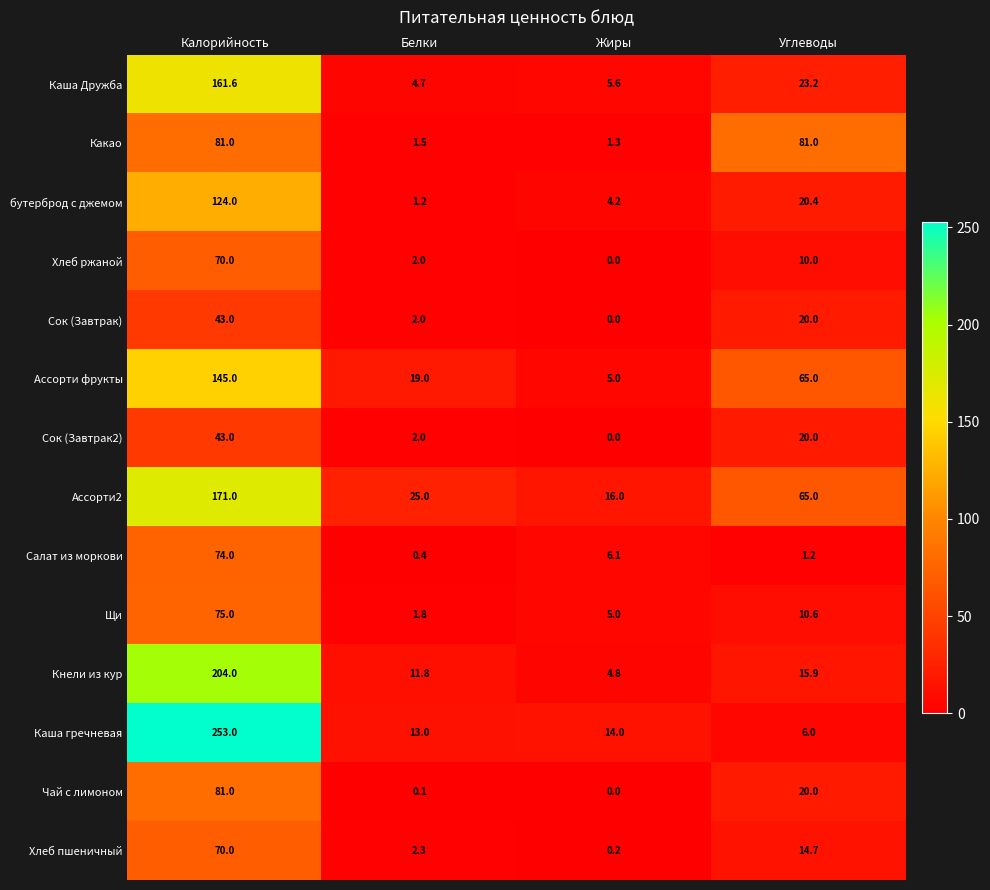

Is it true that бутерброд с джемом equals 1.2 at Белки?

True